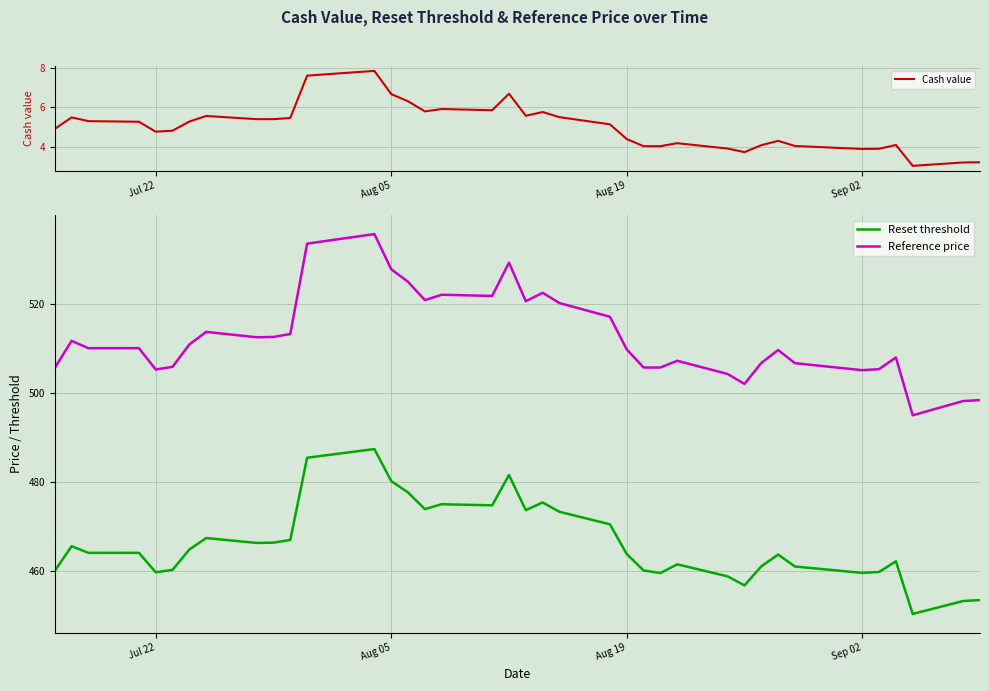

True or false: Reset threshold and Reference price cross at least once.

False